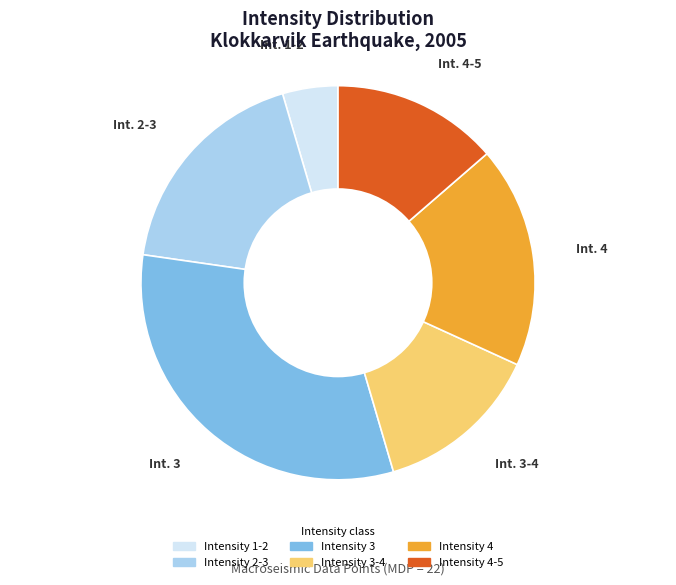

Combined, do Intensity 4 and Intensity 1-2 account for over 50%?

No